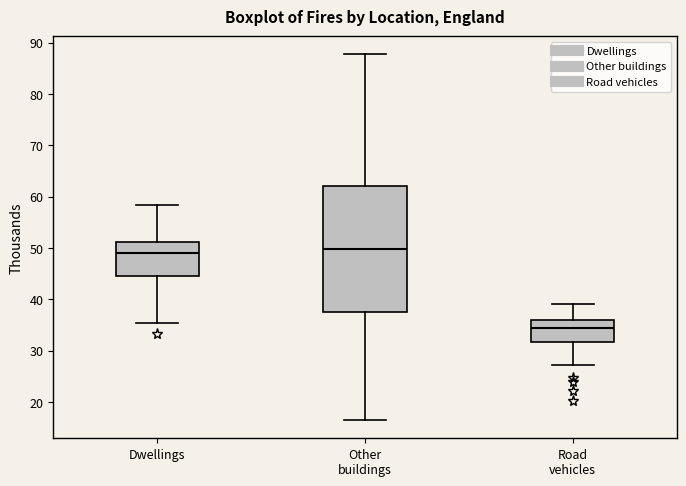

Comparing the boxes themselves (not the whiskers), which one is the tallest?

Other buildings